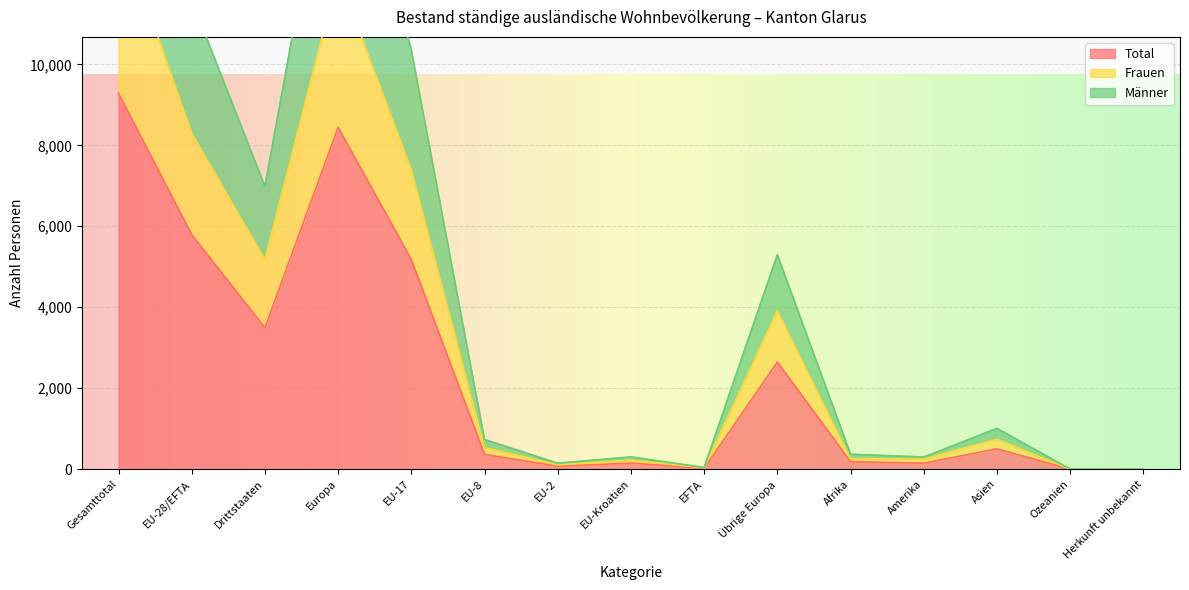

What is the sum of the Total values at EU-Kroatien and Ozeanien?

154